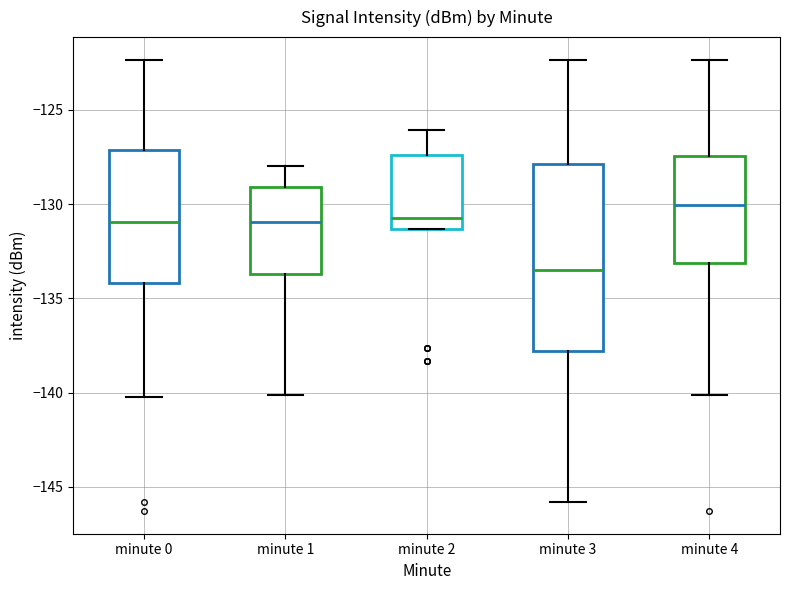

Reading left to right, read every box against the y-axis: the position of its median line, the range the box covers, and the ends of its whiskers. The values are not printed on the chart, so give them approximately, as read against the axis.

minute 0: median -131.0, box -134.0 to -127.0, whiskers -140.0 to -122.5
minute 1: median -131.0, box -133.5 to -129.0, whiskers -140.0 to -128.0
minute 2: median -130.5, box -131.5 to -127.5, whiskers -131.5 to -126.0
minute 3: median -133.5, box -138.0 to -128.0, whiskers -146.0 to -122.5
minute 4: median -130.0, box -133.0 to -127.5, whiskers -140.0 to -122.5